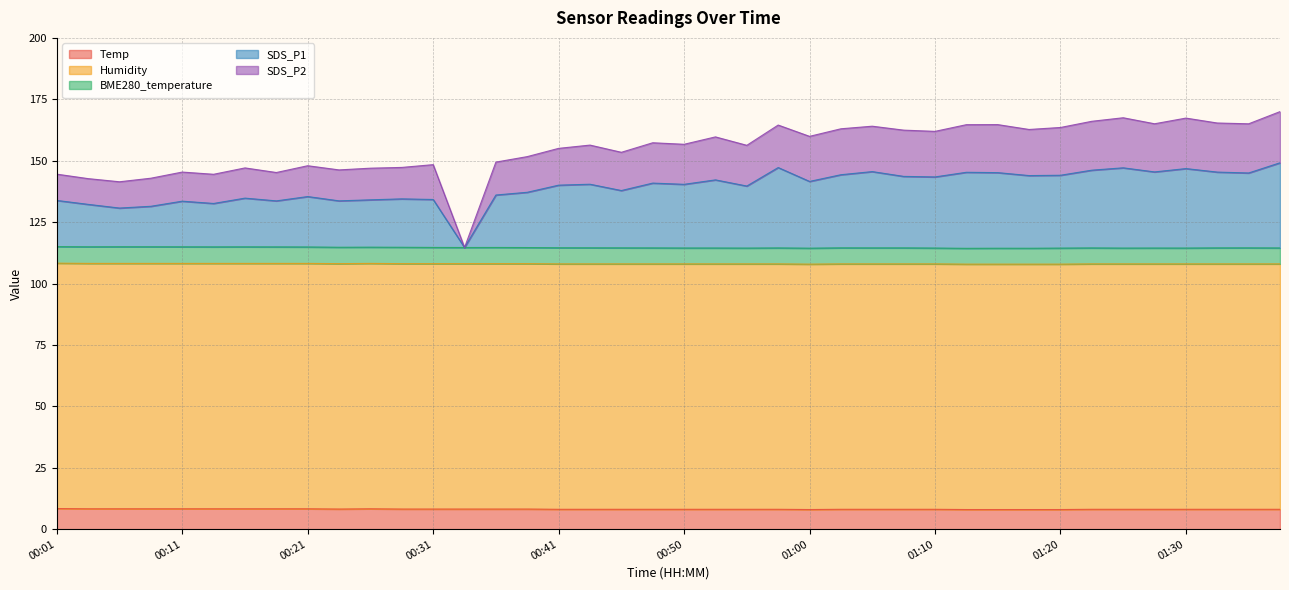

In SDS_P1, how many points are lower than both neighbors (excluding endpoints)?

13